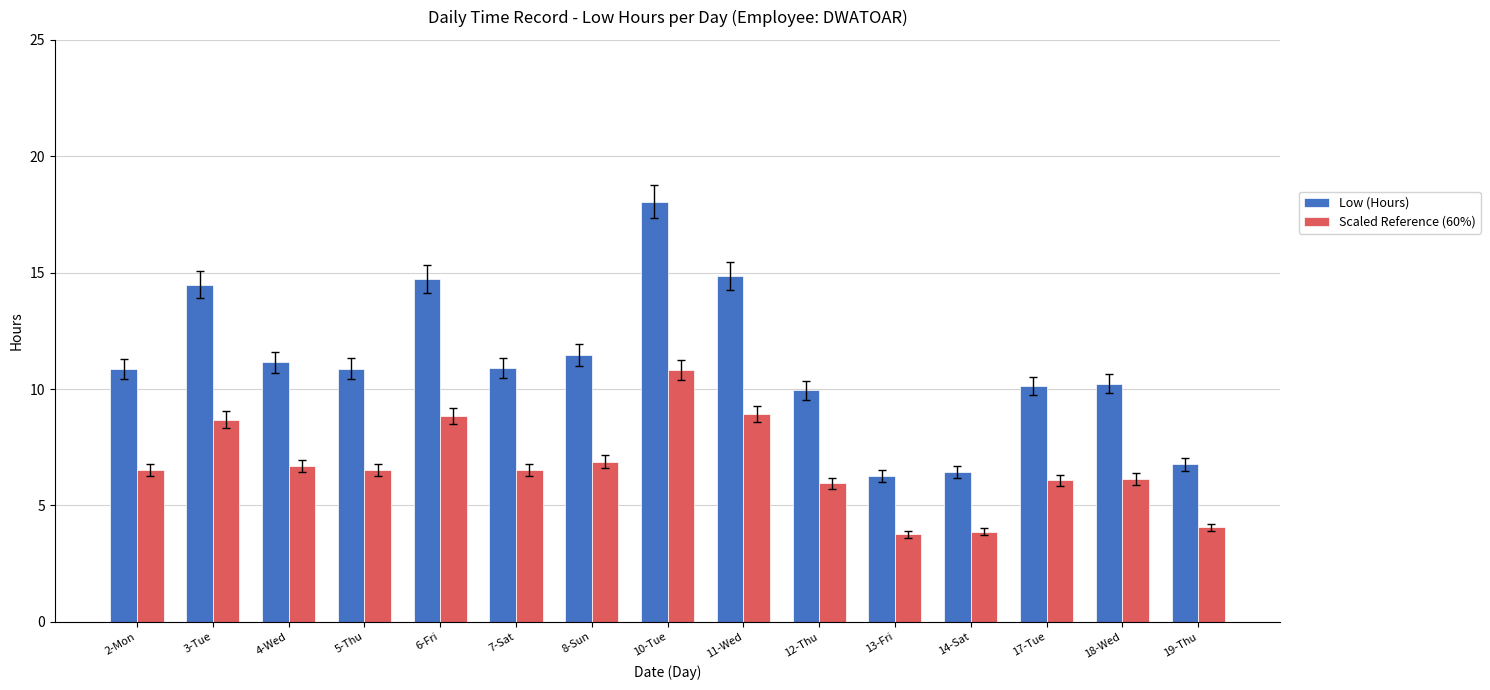

List the series in order of their peak value, lowest first.

Scaled Reference (60%), Low (Hours)